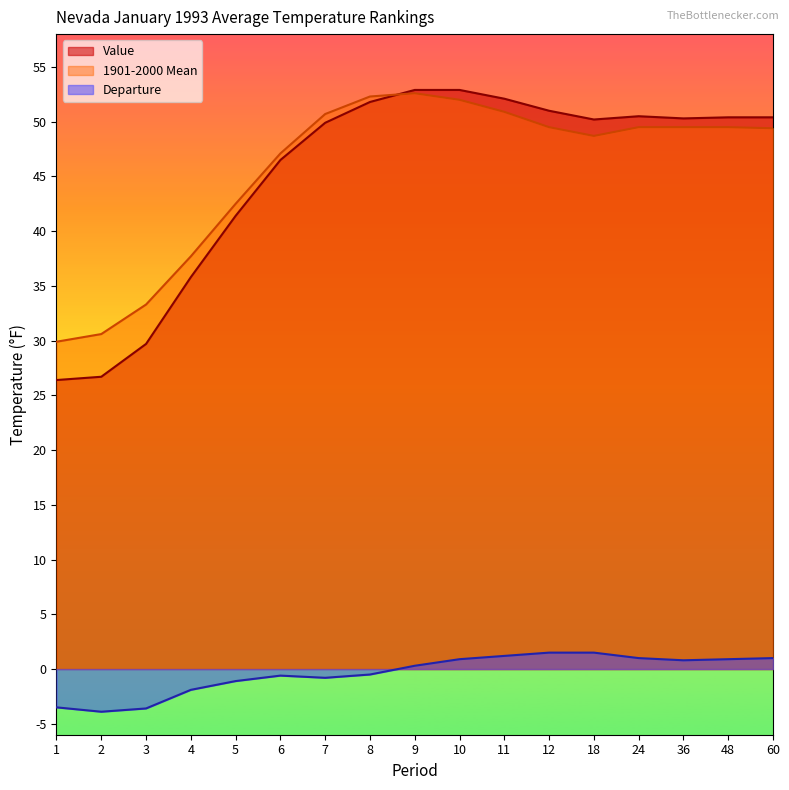

True or false: 1901-2000 Mean and Departure cross at least once.

False